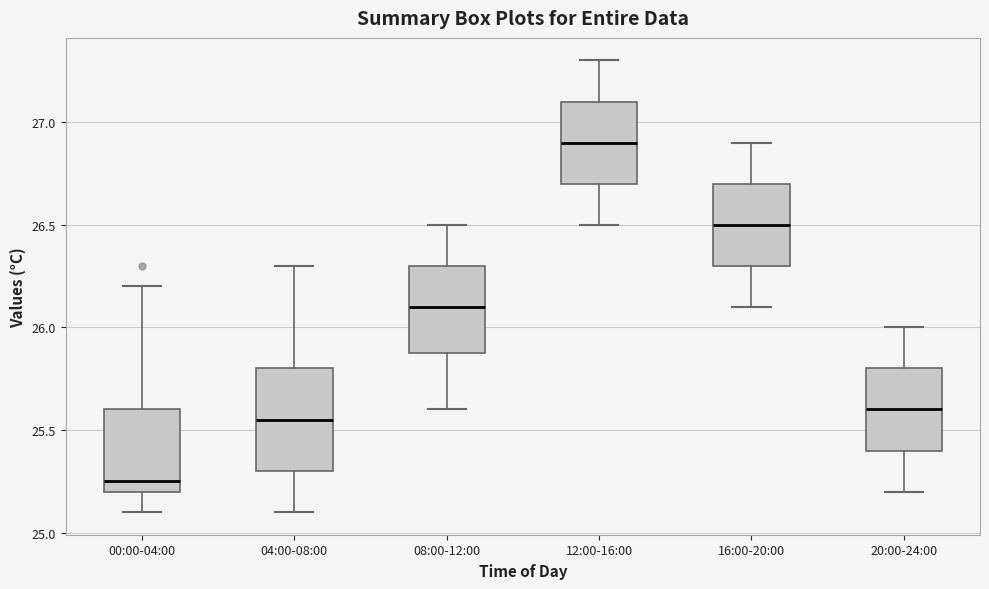

Which box is the tallest, from its lower edge to its upper edge?

04:00-08:00